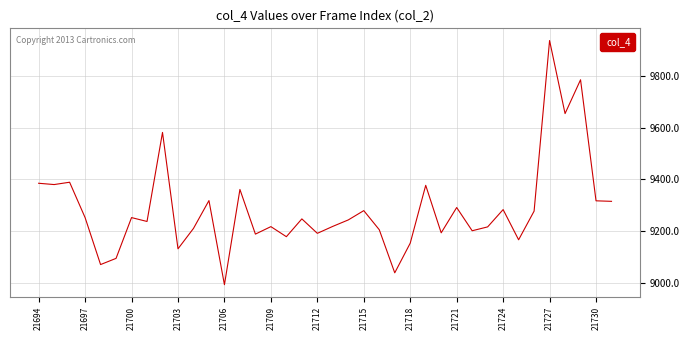

What is the difference between the maximum and minimum values?

946